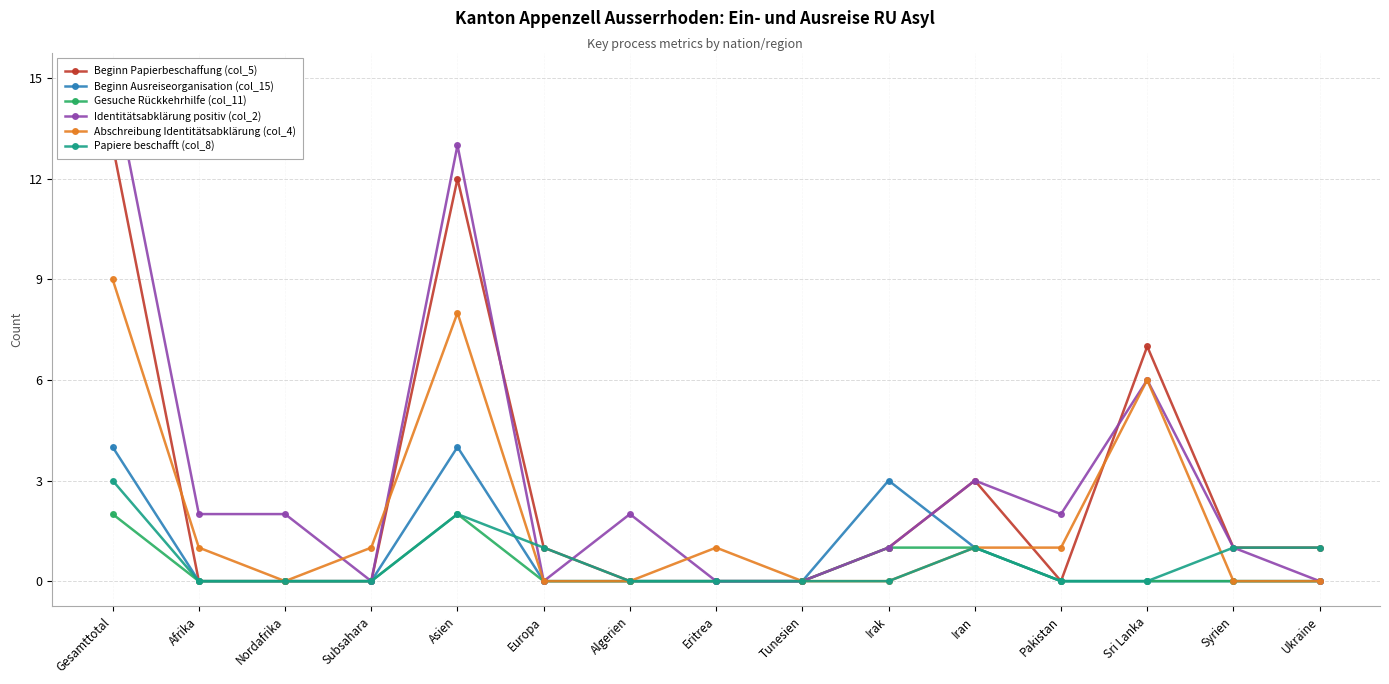

Which series has the largest total across all categories?

Identitätsabklärung positiv (col_2)